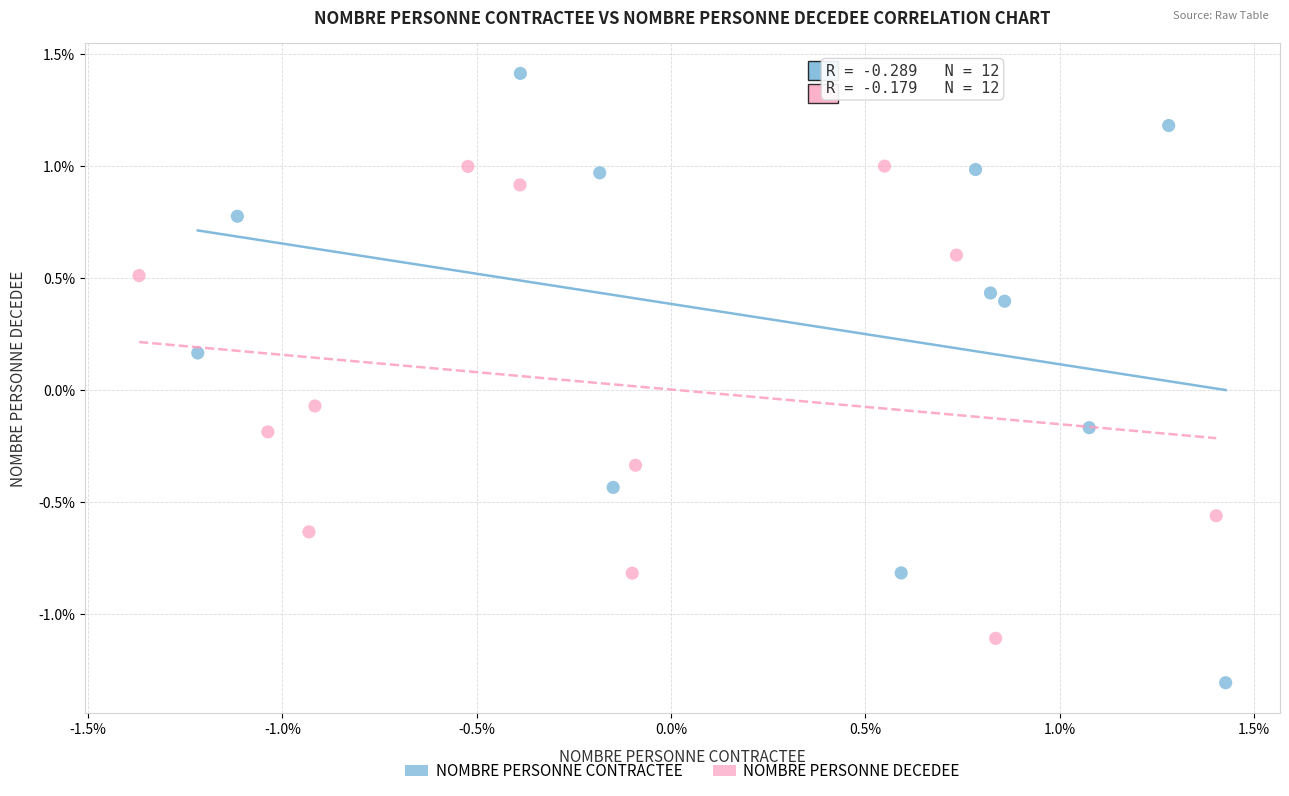

Which series reaches the maximum Y coordinate?

NOMBRE PERSONNE CONTRACTEE